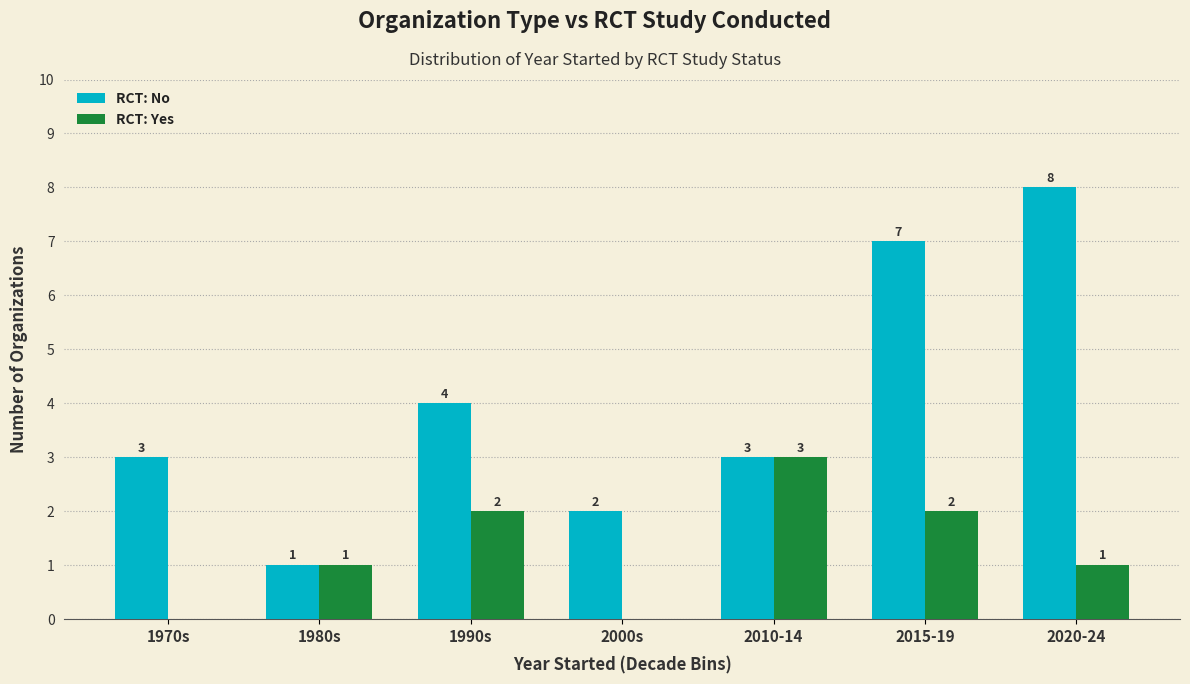

What is the total value across all series at 2010-14?

6